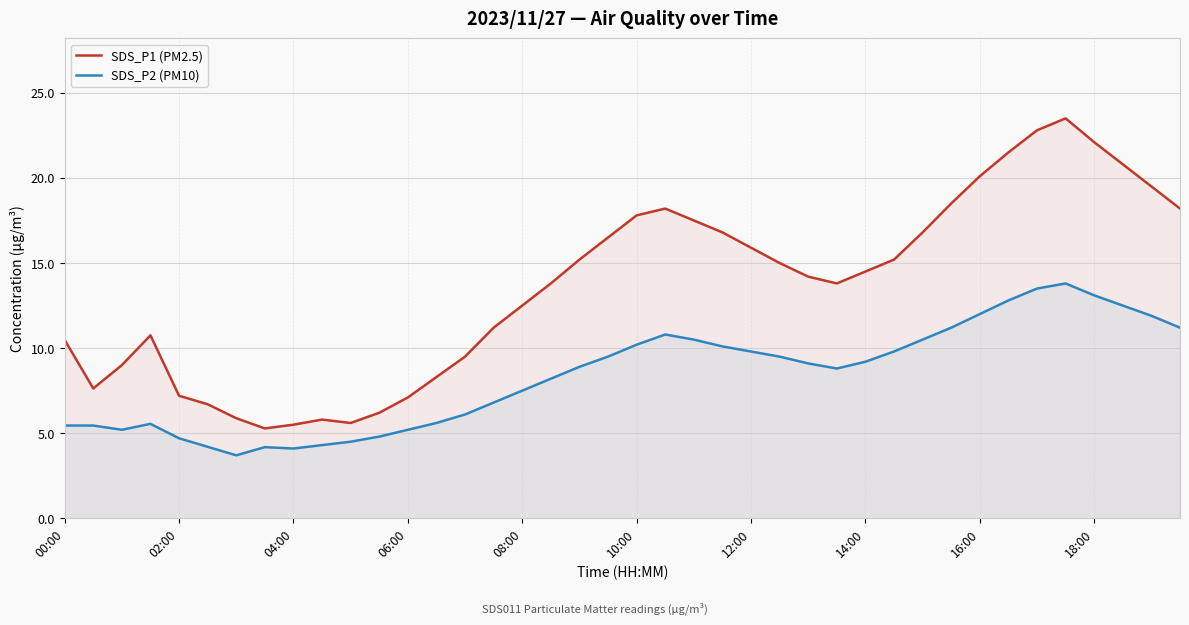

The value of SDS_P1 (PM2.5) at 35 is 23.5. True or false?

True